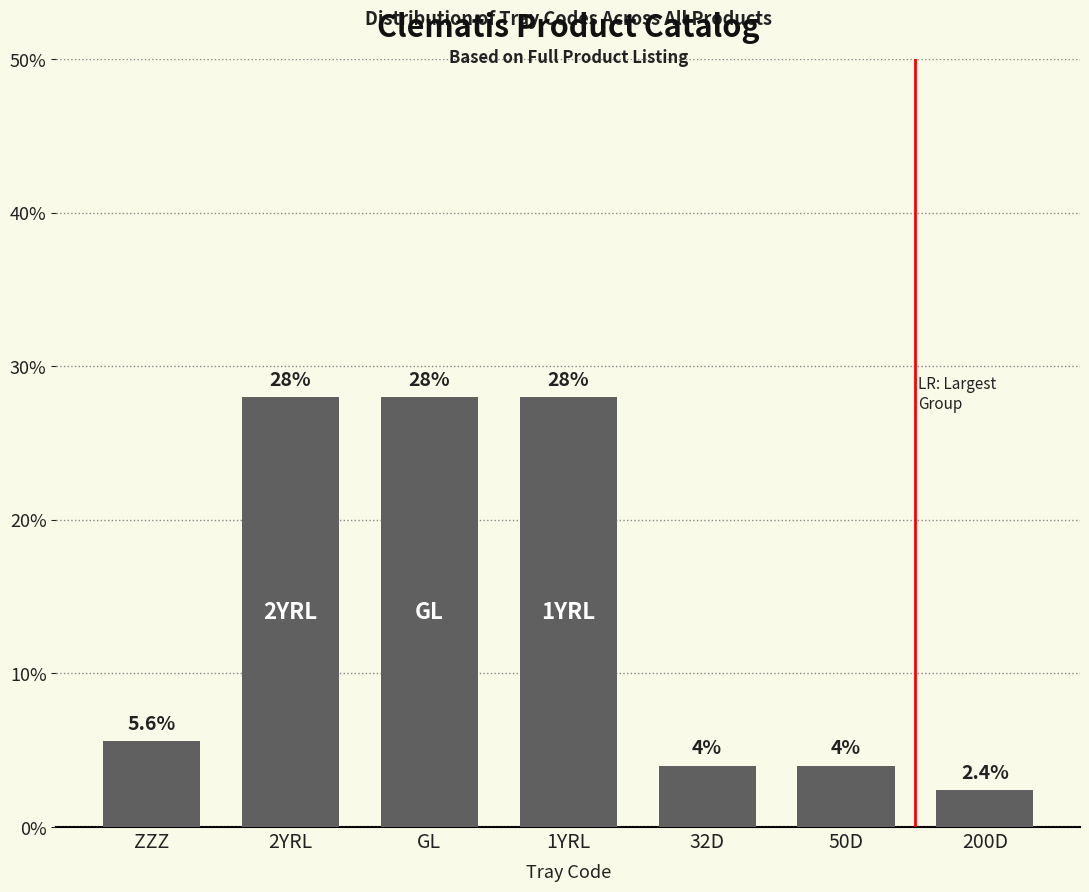

Reading left to right, transcribe all the data shown in this chart.

5.6	28.0	28.0	28.0	4.0	4.0	2.4